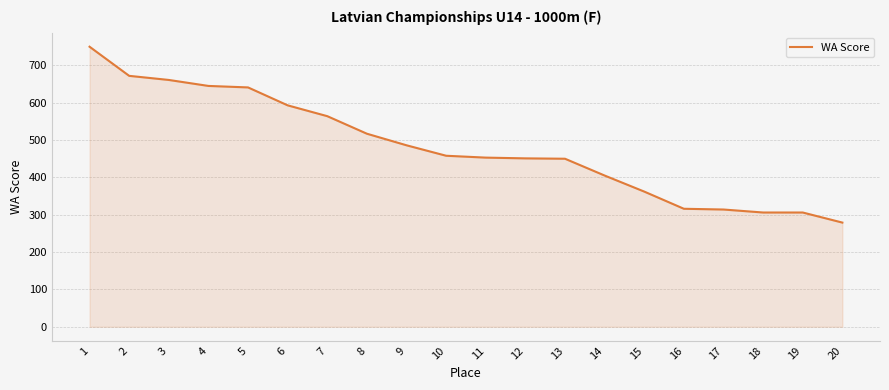

Read the value at 5, to the nearest 50.

650